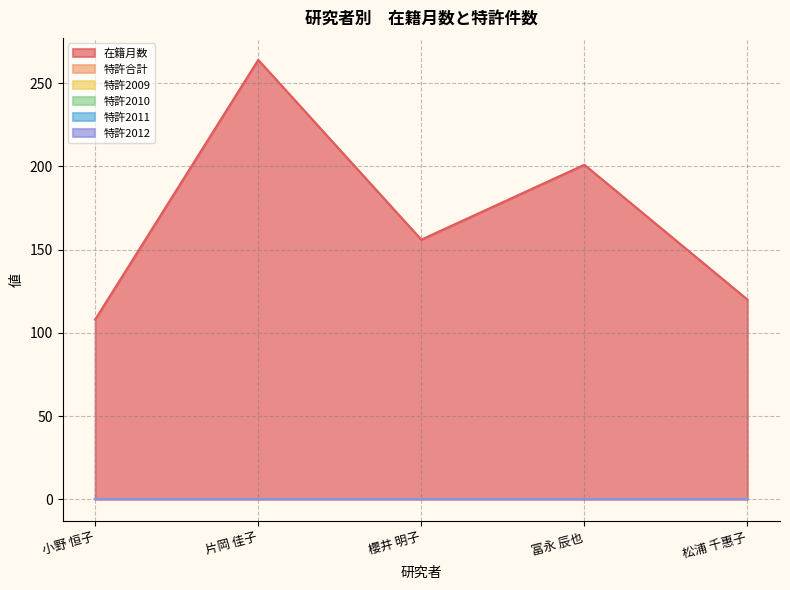

Which series has the largest range (max minus min)?

在籍月数